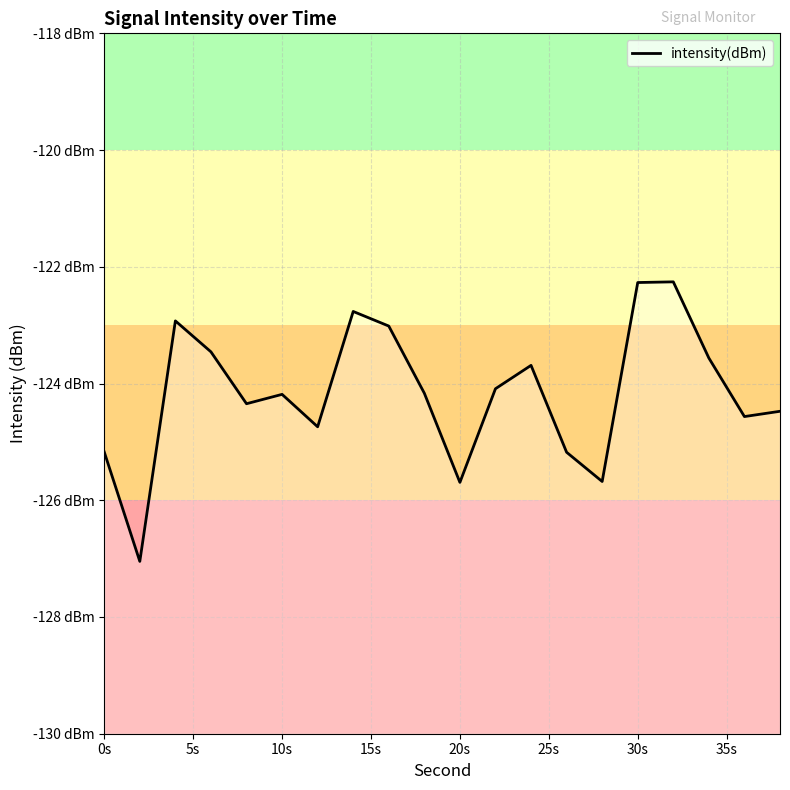

Is it true that the value at 15s is -162.4?

False